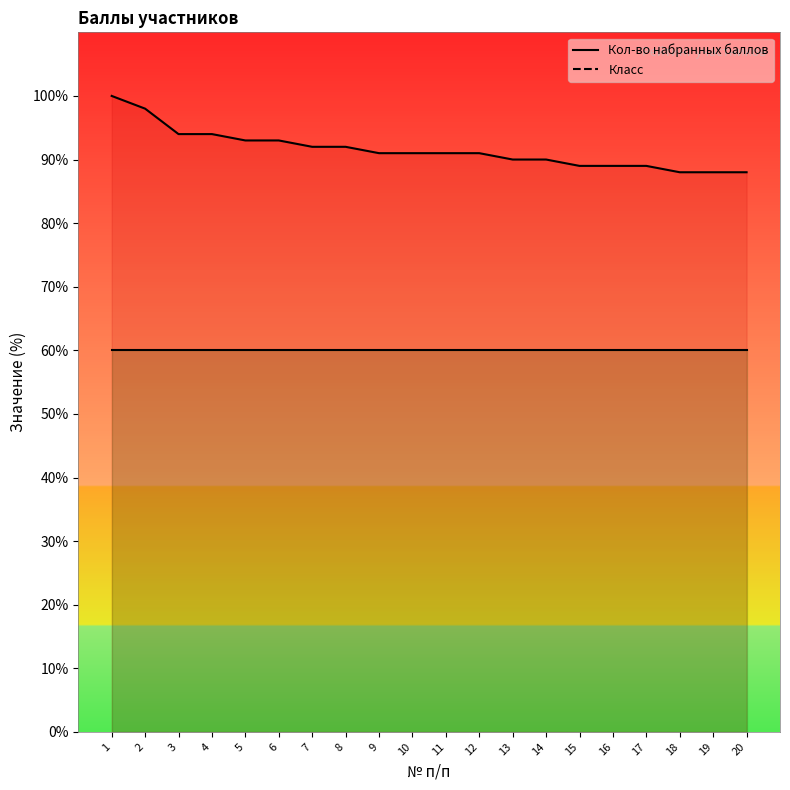

Does the chart display data point markers on the line(s)?

No